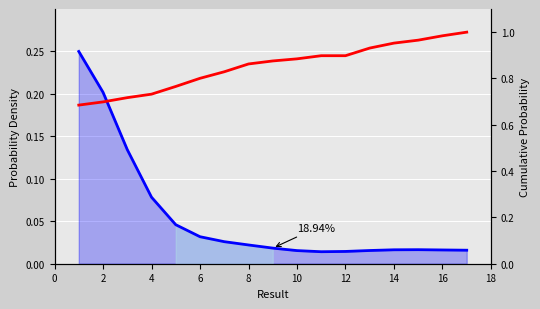

True or false: Key Density and Cumulative Probability cross at least once.

False